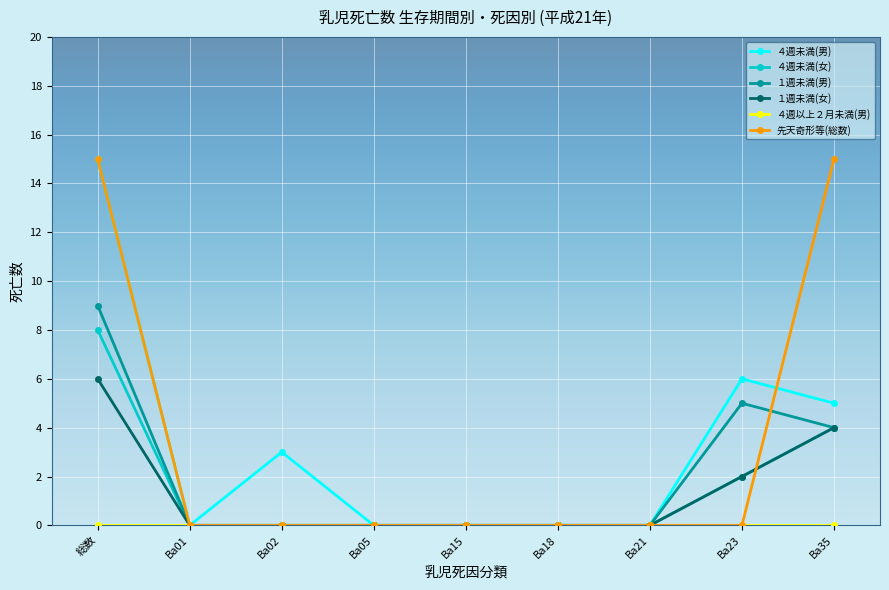

Which series changed the most between Ba15 and Ba35?

先天奇形等(総数)